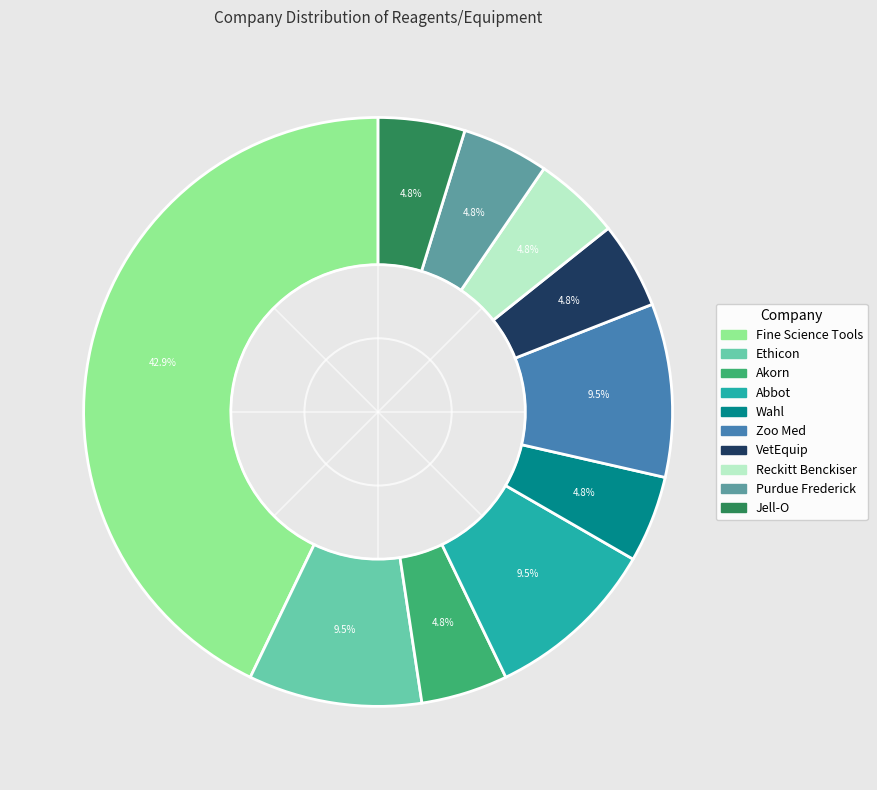

To the nearest percent, what is the average slice percentage?

10%